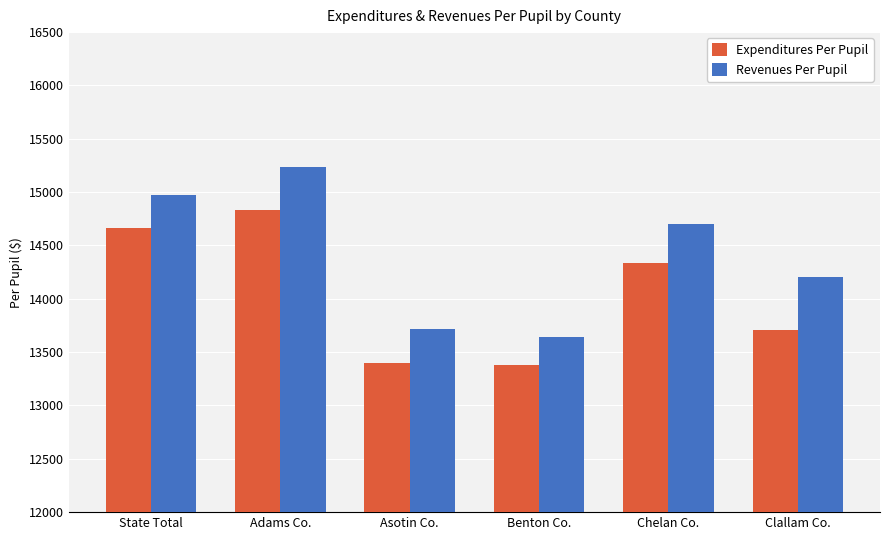

True or false: Revenues Per Pupil has a value of 15238.1 at Adams Co..

True